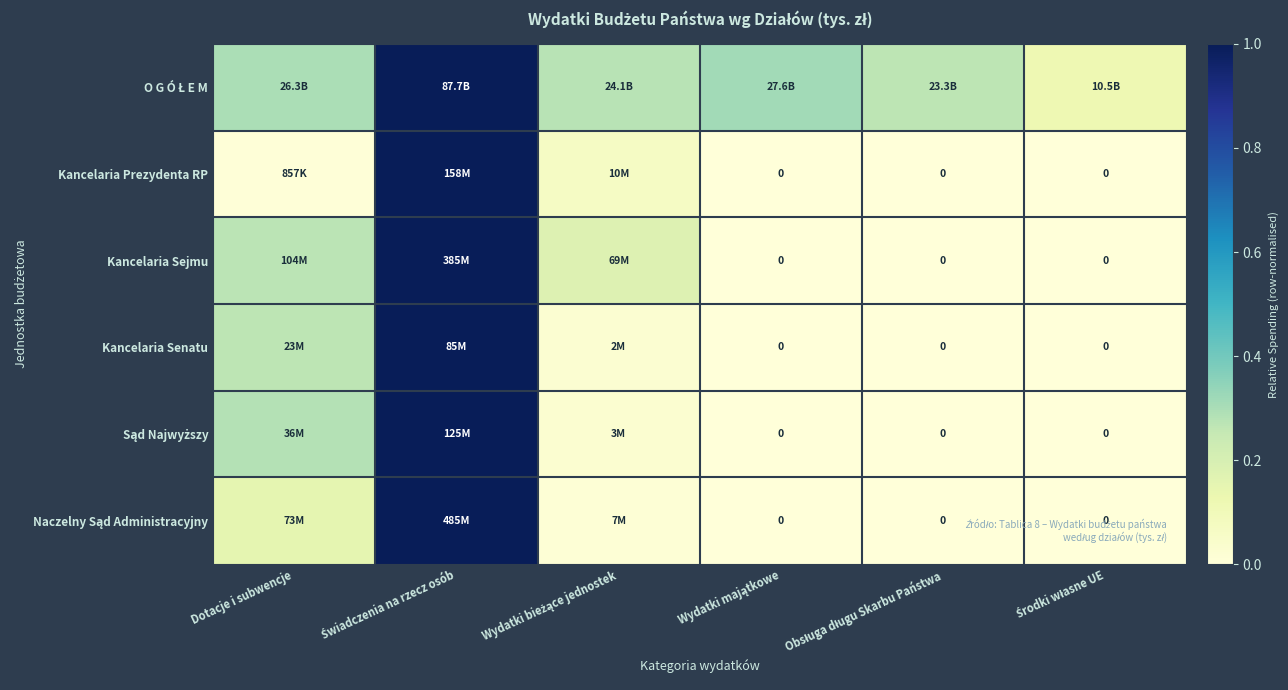

The Kancelaria Sejmu series shows 1.4 at Świadczenia na rzecz osób. True or false?

False